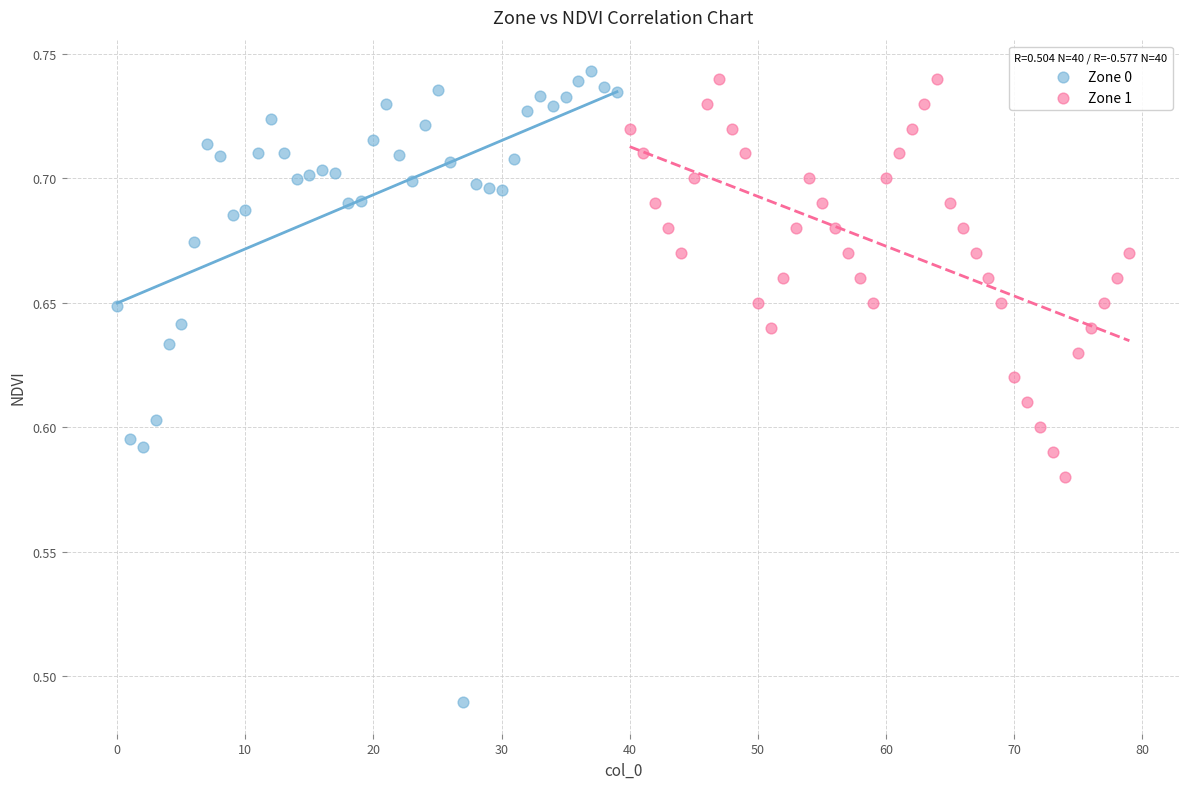

Which series has the widest spread of Y values?

Zone 0